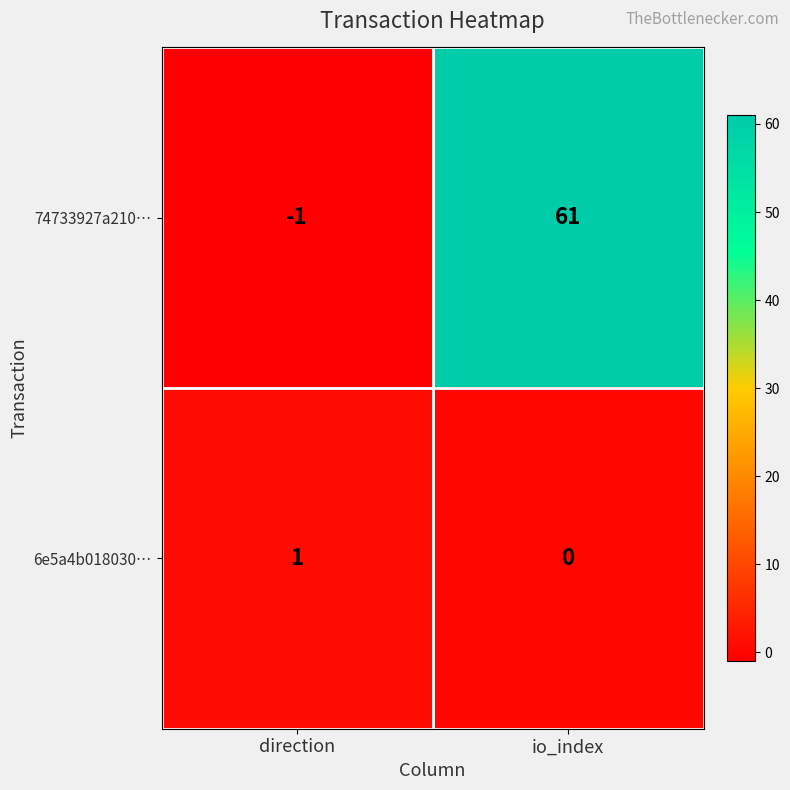

What is the sum of all 74733927a210… values?

60